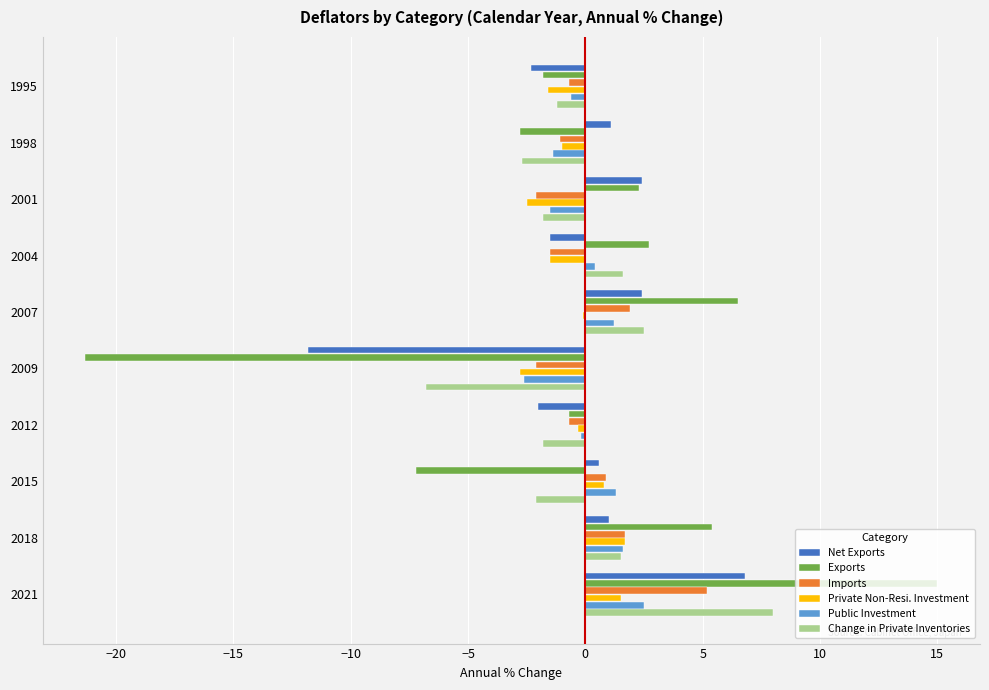

True or false: Imports has a value of 1.7 at 2018.

True